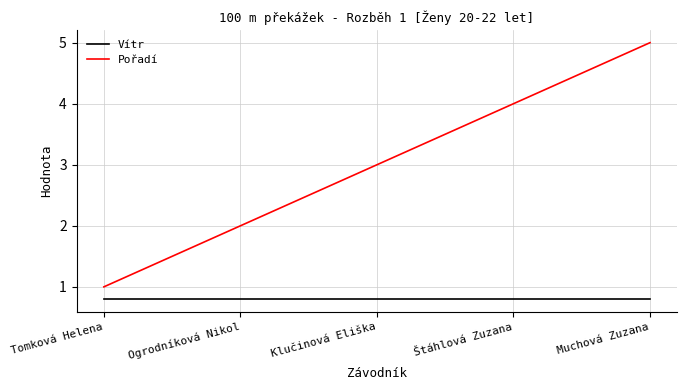

At Ogrodníková Nikol, list the series in order from largest to smallest.

Pořadí, Vítr